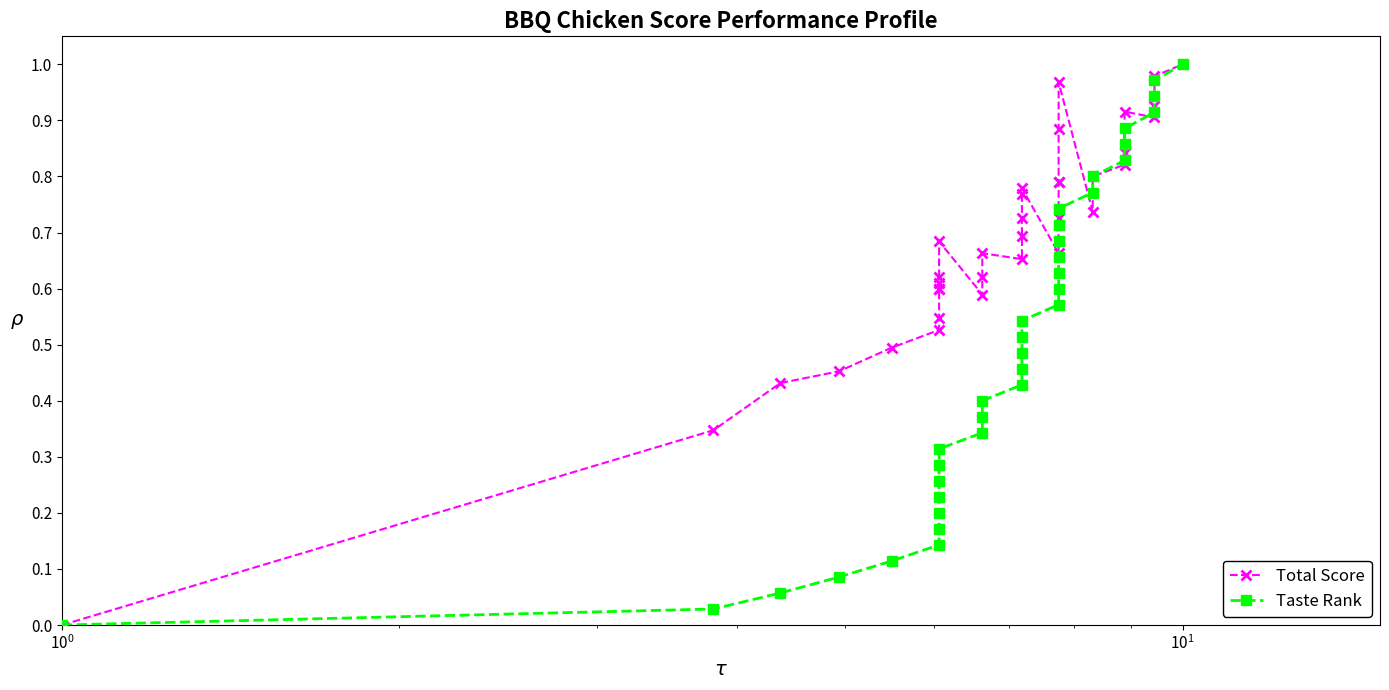

After their last crossing, which series has the higher values: Total Score or Taste Rank?

Total Score